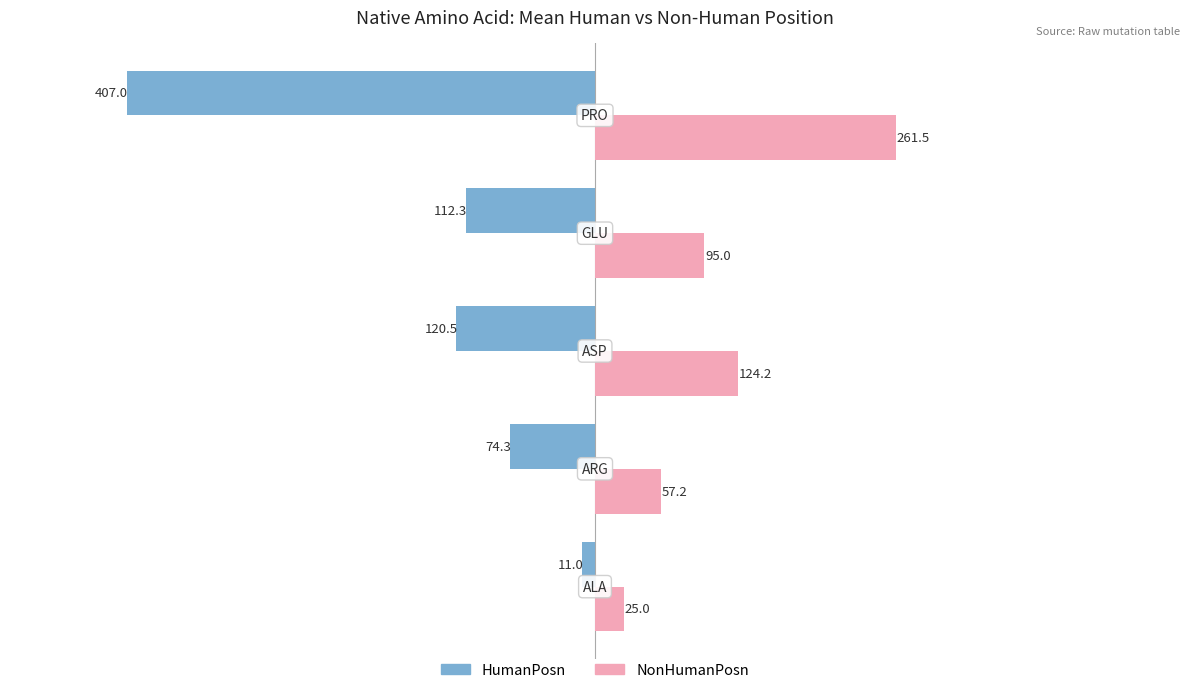

Which series has the largest total across all categories?

NonHumanPosn